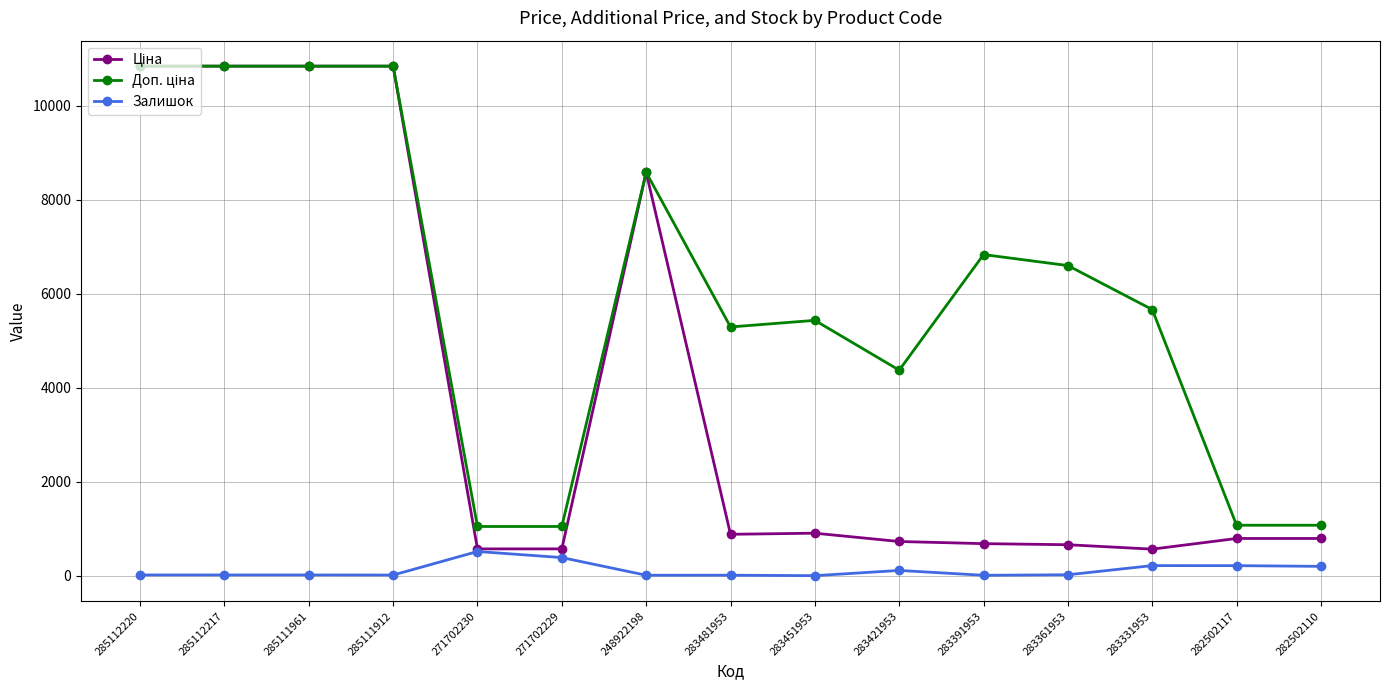

At how many categories does at least one series exceed 7073?

5